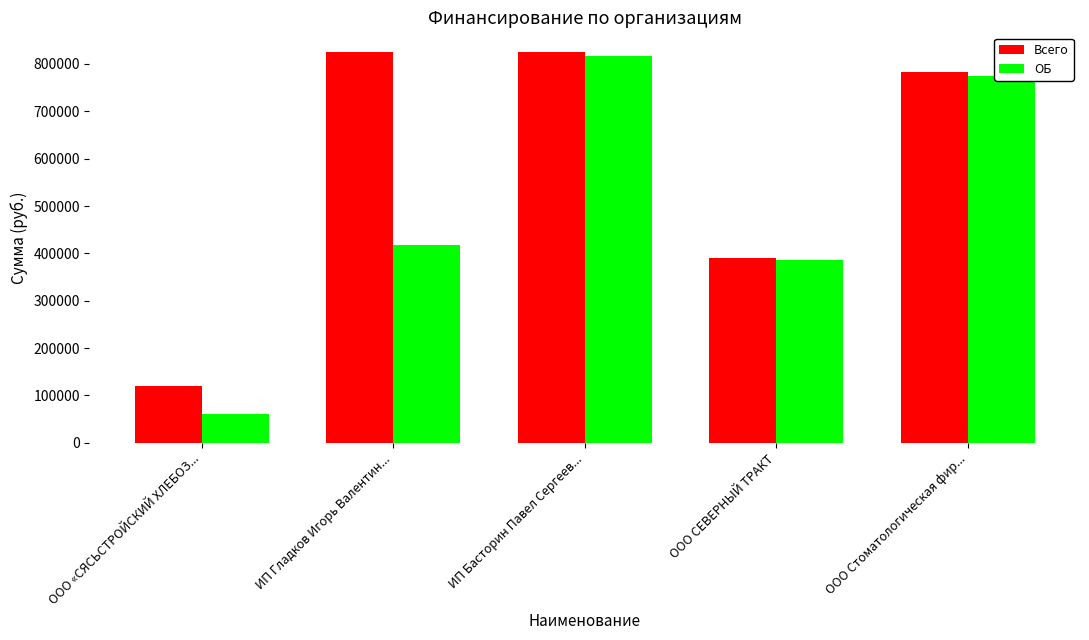

How many bars are there in total?

10